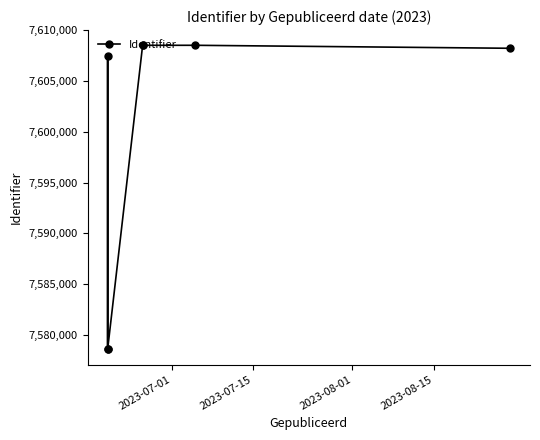

How many values are below 7608216?

3